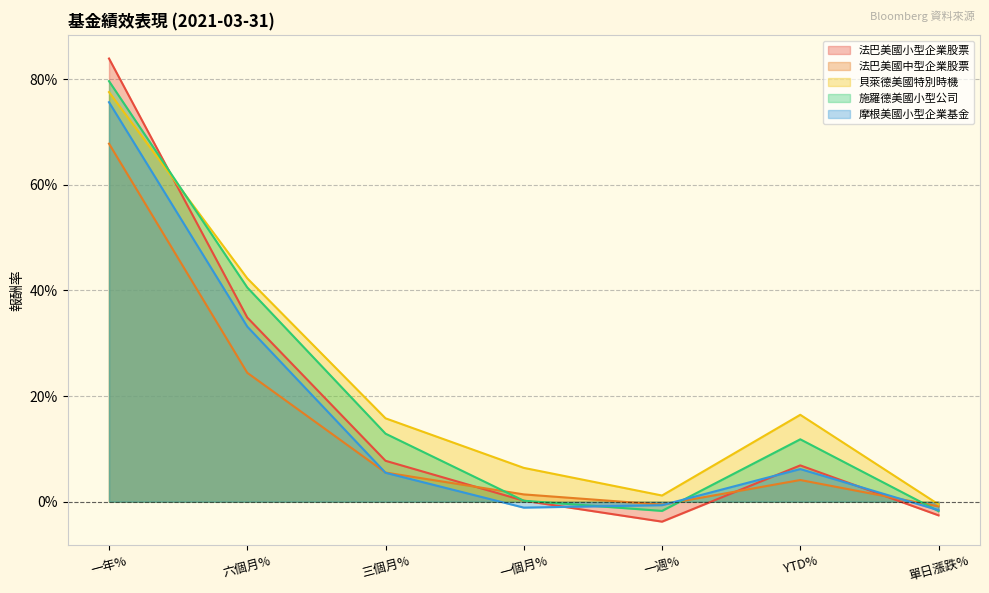

True or false: 法巴美國中型企業股票 and 貝萊德美國特別時機 intersect in this chart.

False